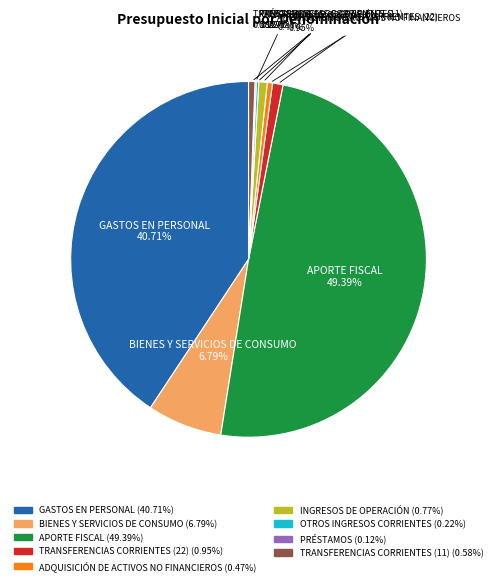

Combined, do APORTE FISCAL and BIENES Y SERVICIOS DE CONSUMO account for over 50%?

Yes